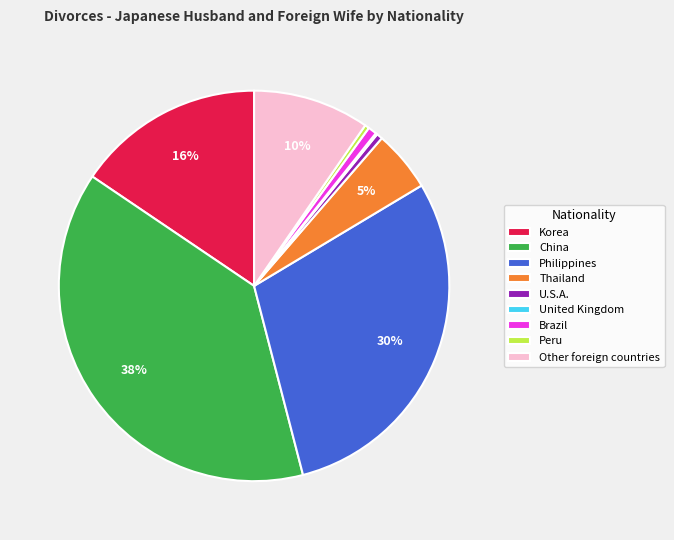

Which category has the biggest portion of the pie?

China